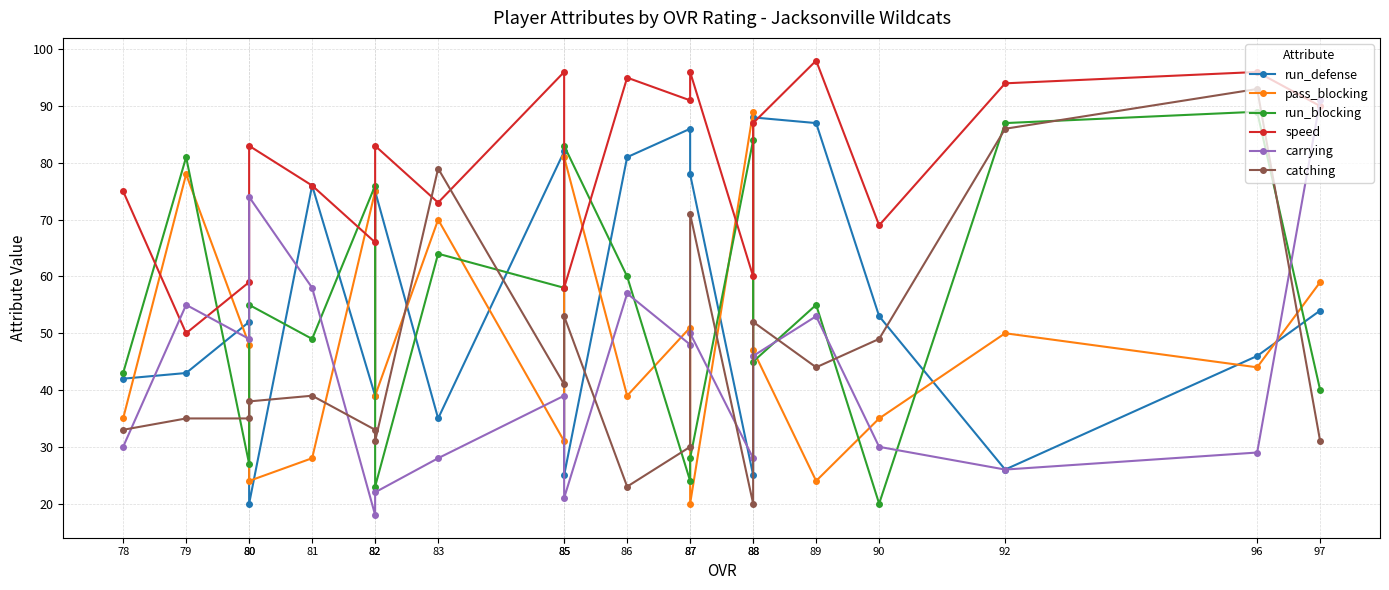

The pass_blocking series shows 46 at 79. True or false?

False